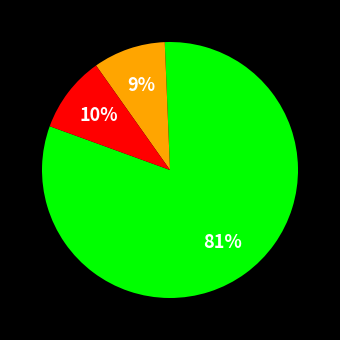

To the nearest percent, what is the average slice percentage?

33%